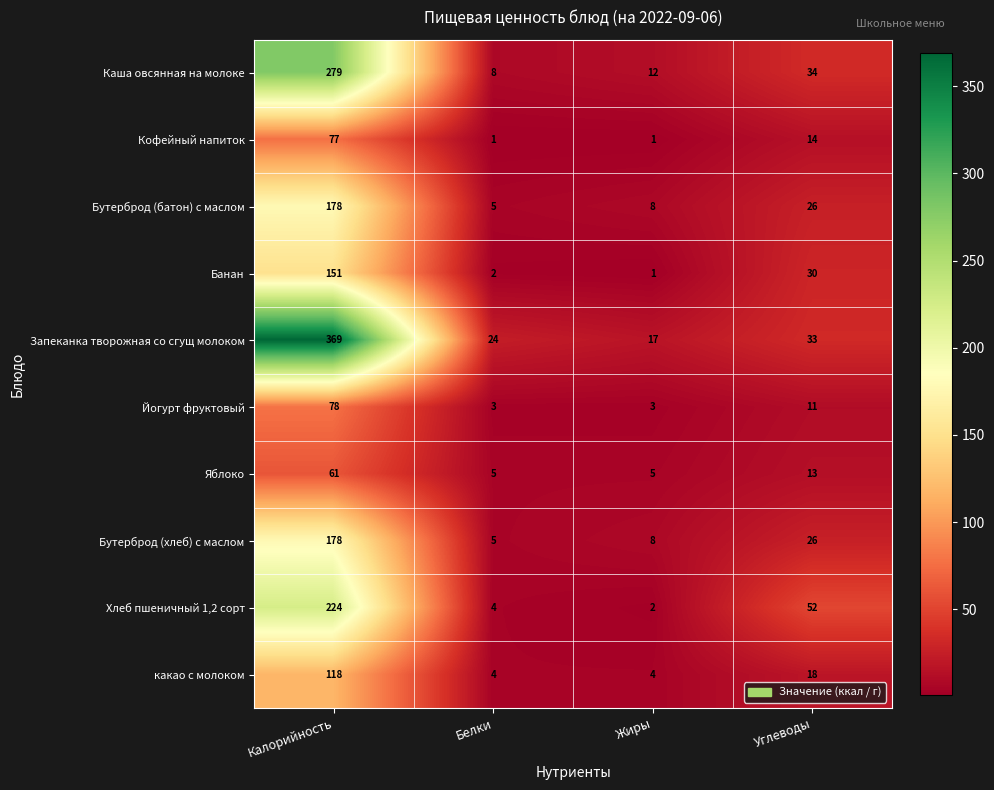

The Каша овсянная на молоке series shows 279 at Калорийность. True or false?

True